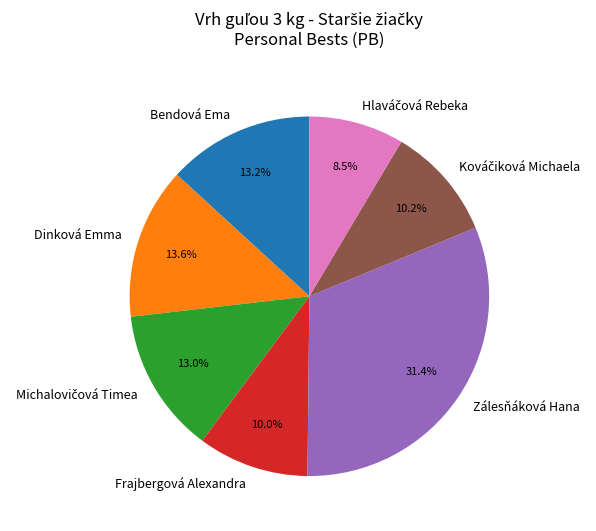

What percentage do Frajbergová Alexandra and Bendová Ema together represent?

23.2%